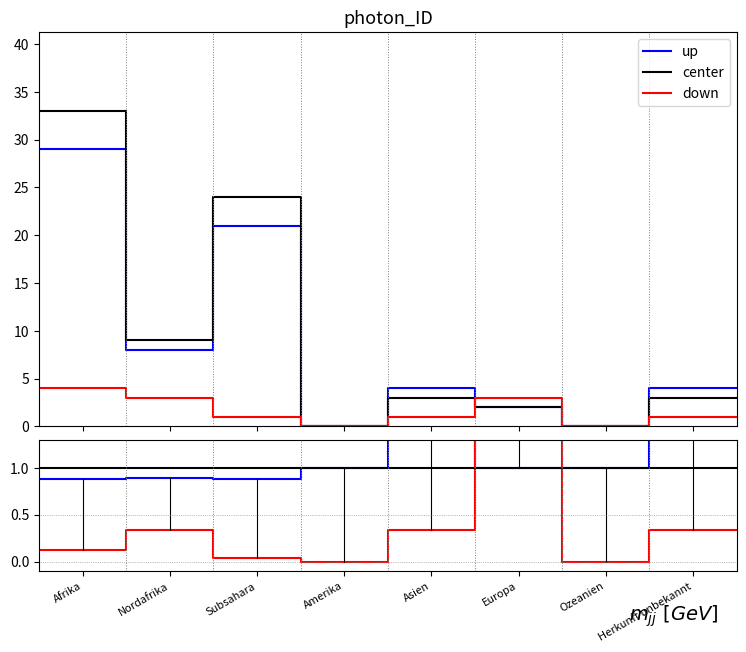

At which label does center reach its peak?

Afrika